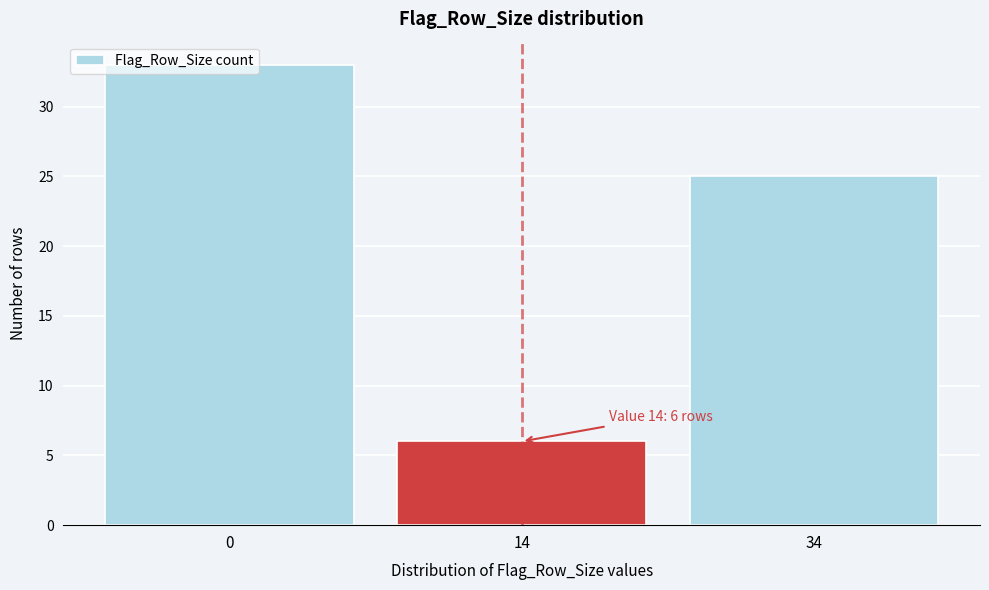

What value does the data have at 0, to the nearest 10?

30